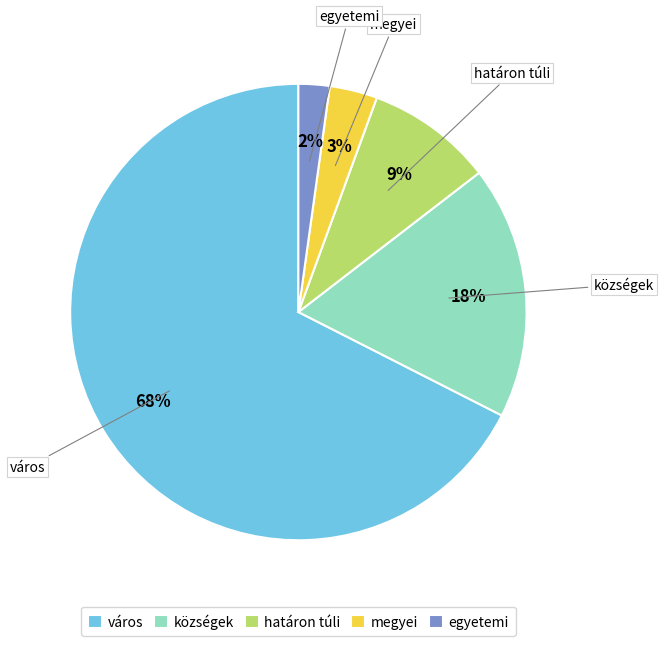

What is the majority slice?

város